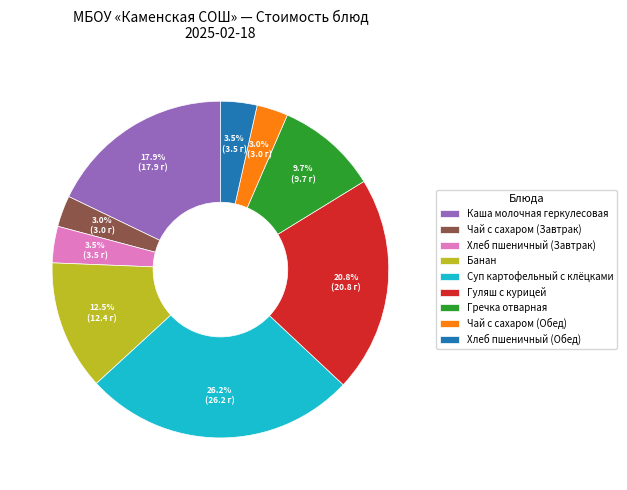

Is it true that Каша молочная геркулесовая is 32% of the pie?

False